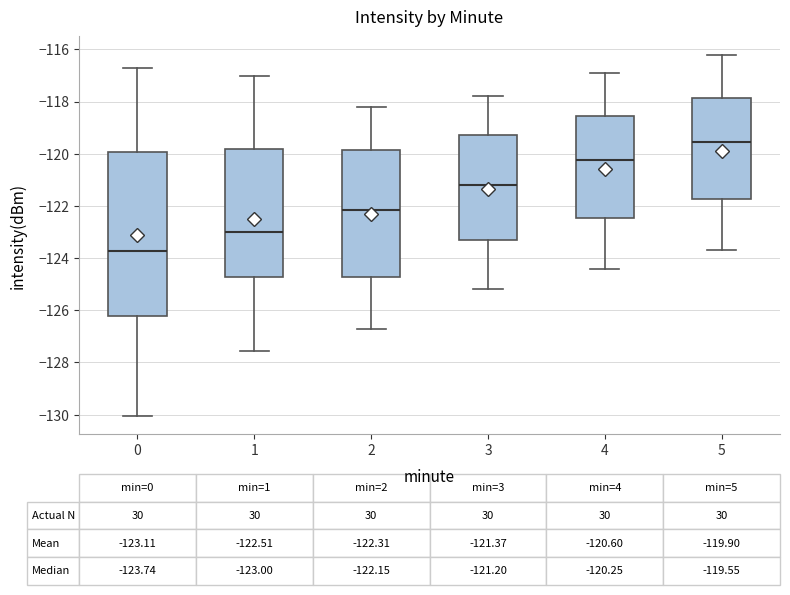

Which box is the tallest, from its lower edge to its upper edge?

0